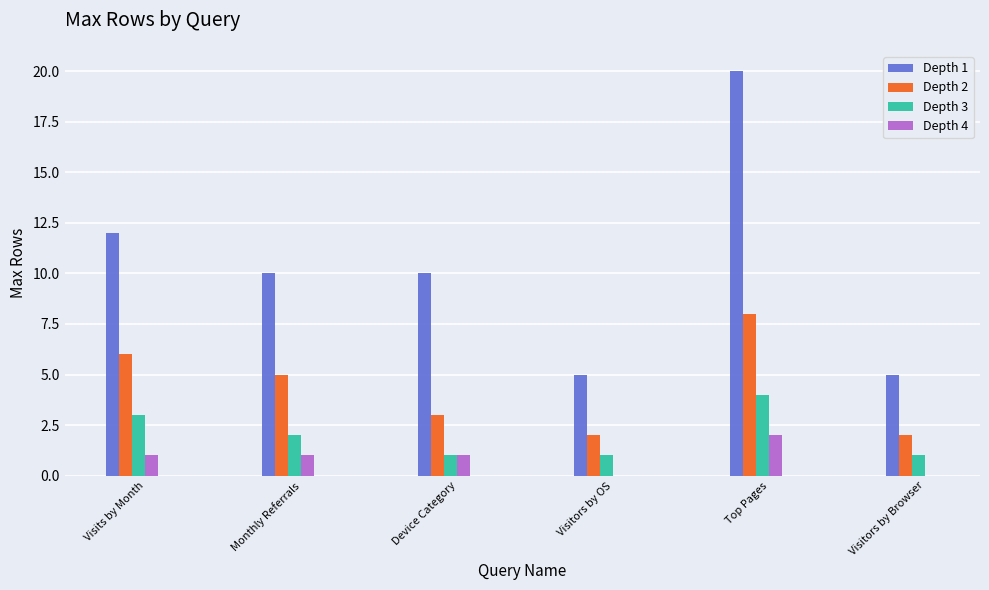

What is the sum of the Depth 4 values at Monthly Referrals and Visitors by OS?

1